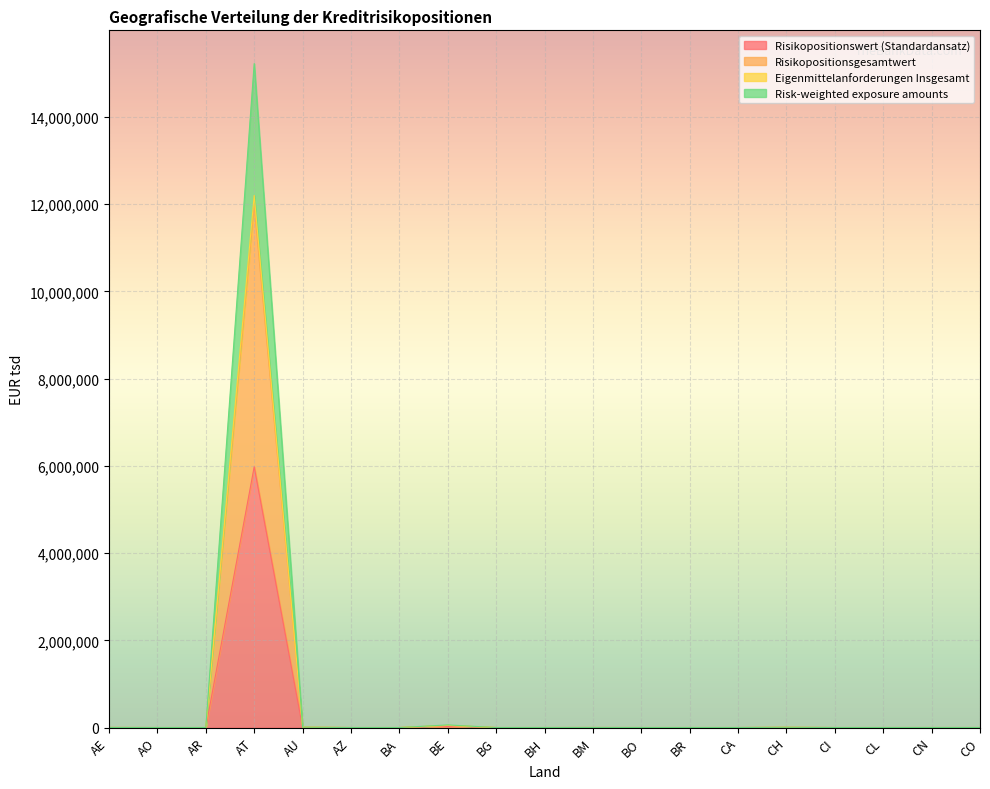

Is it true that Risk-weighted exposure amounts equals 0 at BA?

True